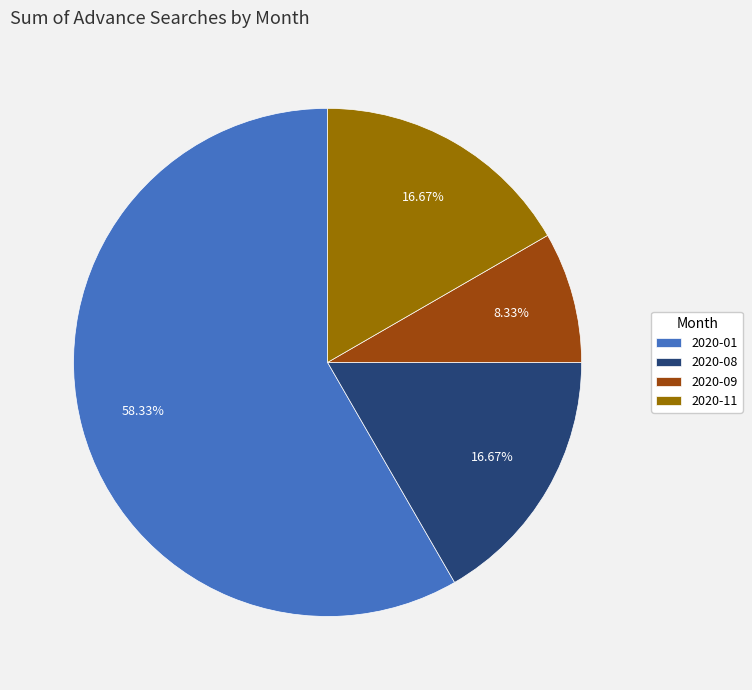

How many segments does this pie chart have?

4